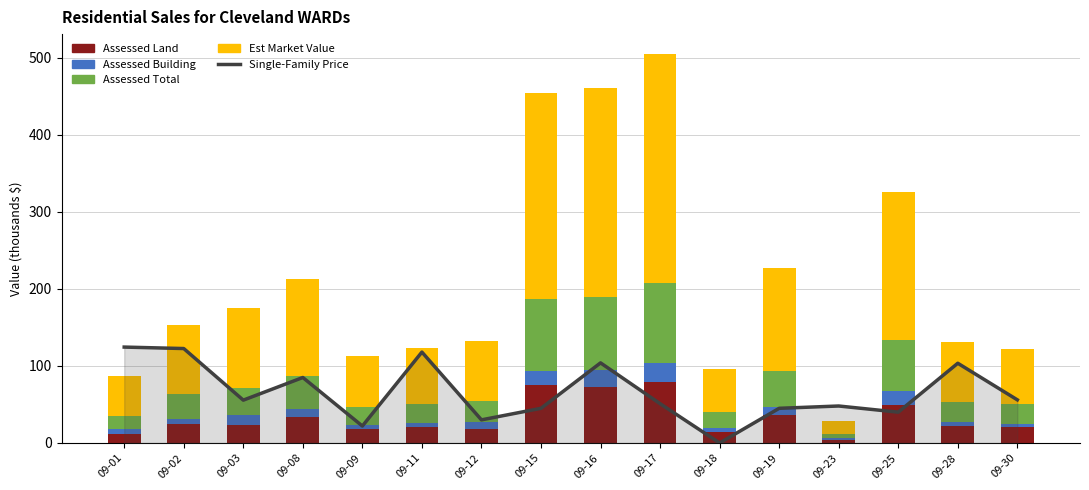

How many values in the Assessed Building series exceed 9?

8